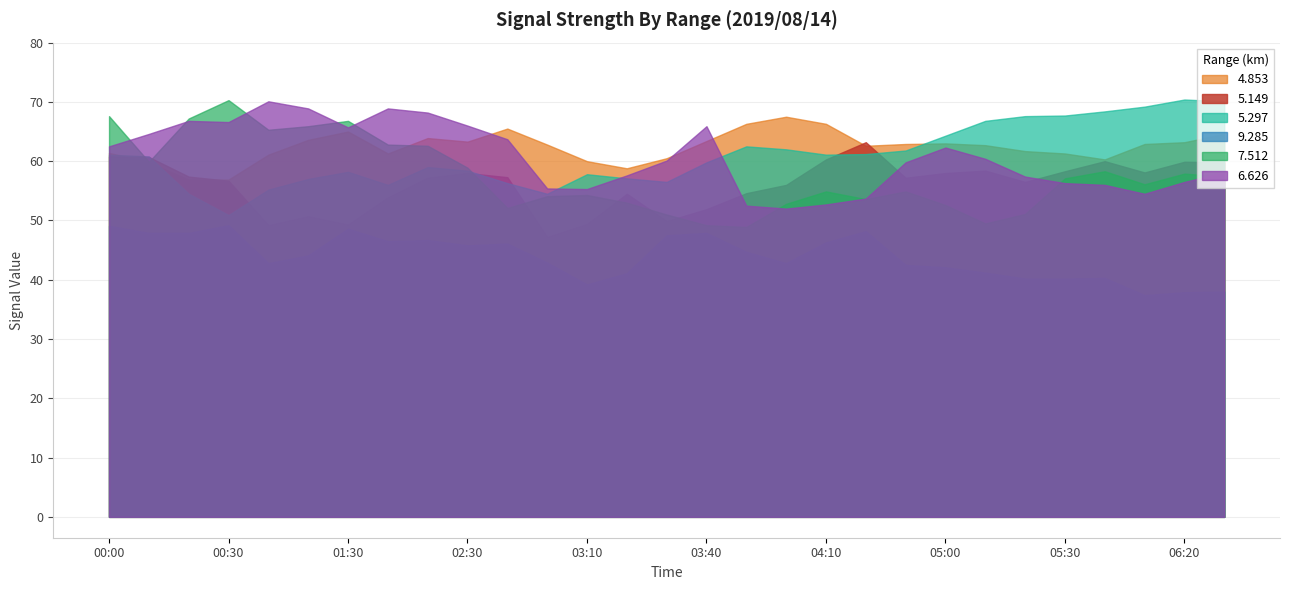

What is the difference between the second highest and second lowest values in the 7.512 series?

18.4